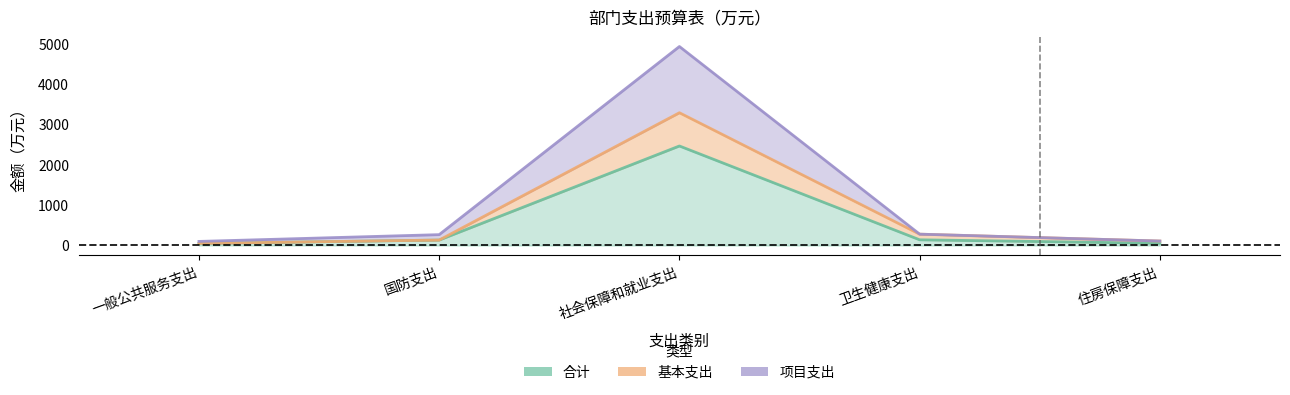

Which category has the highest value in the 基本支出 series?

社会保障和就业支出